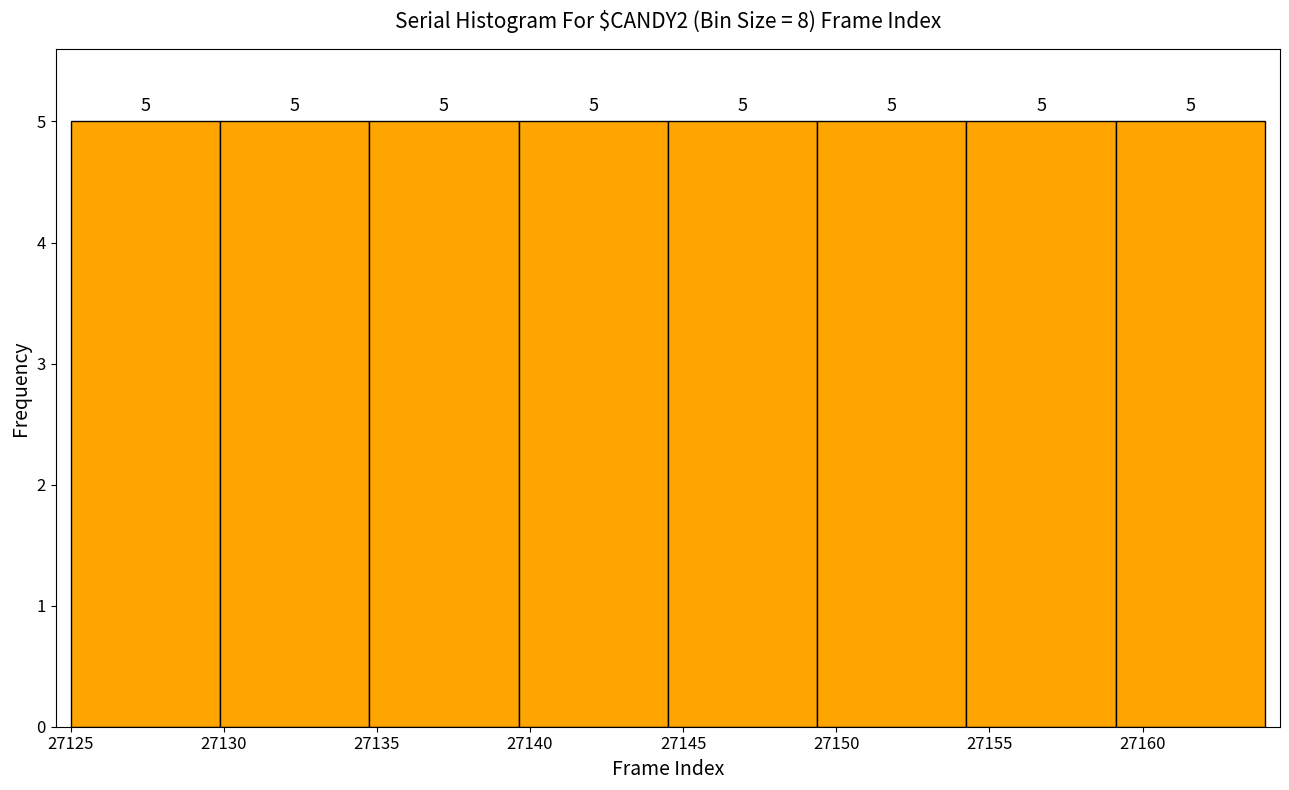

Reading left to right, list every bar in this chart as the range it spans on the x-axis followed by its height. The bar edges are not printed on the chart, so give them approximately, as read against the axis.

27125.0 to 27130.0: 5
27130.0 to 27135.0: 5
27135.0 to 27139.5: 5
27139.5 to 27144.5: 5
27144.5 to 27149.5: 5
27149.5 to 27154.5: 5
27154.5 to 27159.0: 5
27159.0 to 27164.0: 5